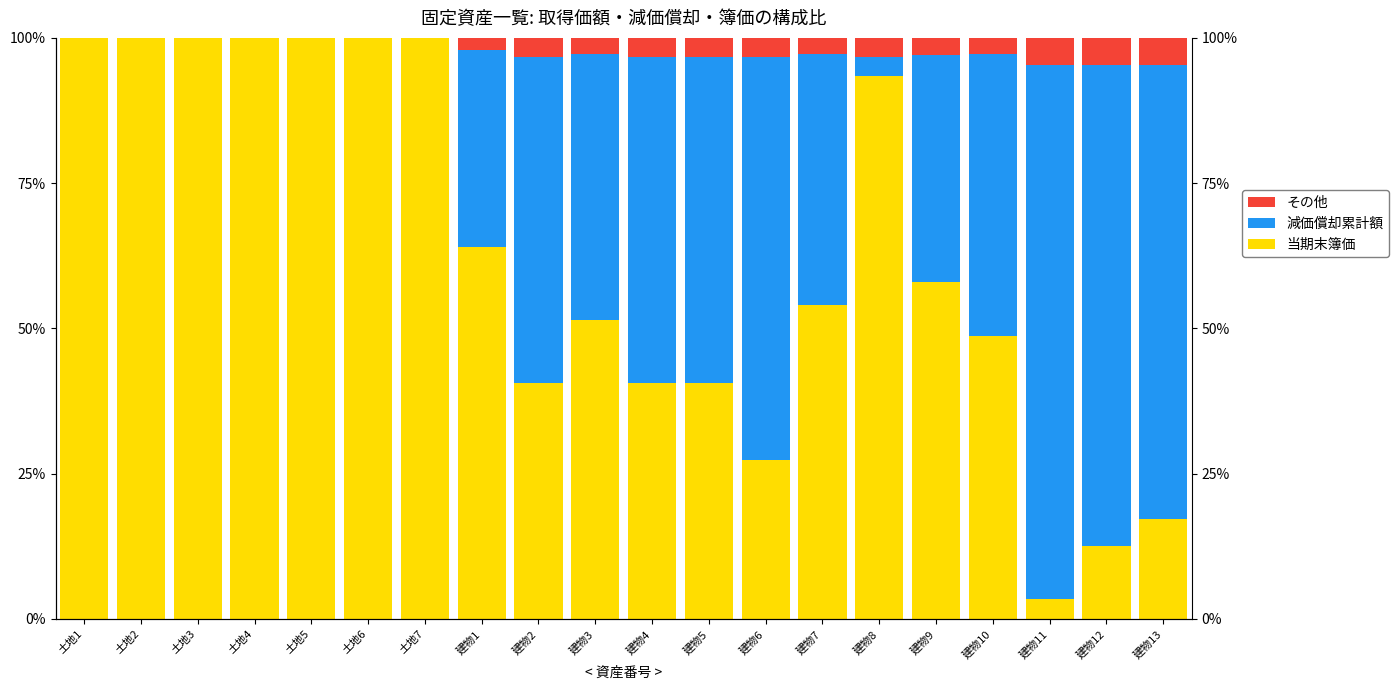

What is the maximum value for その他?

4.6